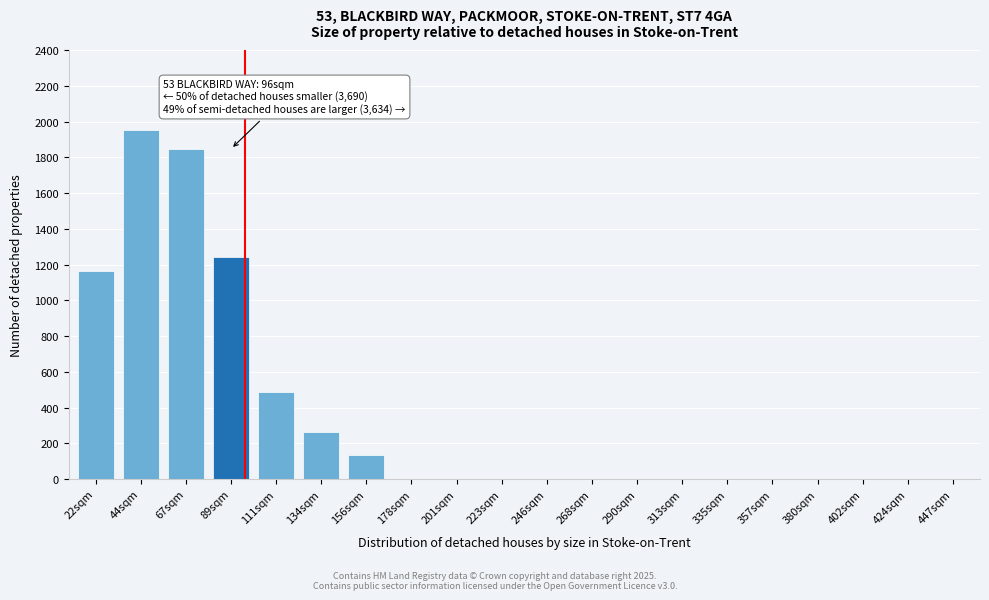

Reading left to right, transcribe all the data shown in this chart.

22sqm=1163	44sqm=1952	67sqm=1847	89sqm=1243	111sqm=487	134sqm=263	156sqm=133	178sqm=0	201sqm=0	223sqm=0	246sqm=0	268sqm=0	290sqm=0	313sqm=0	335sqm=0	357sqm=0	380sqm=0	402sqm=0	424sqm=0	447sqm=0